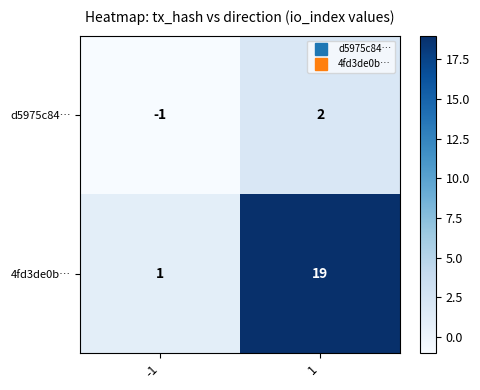

Which series has the largest range (max minus min)?

4fd3de0b…